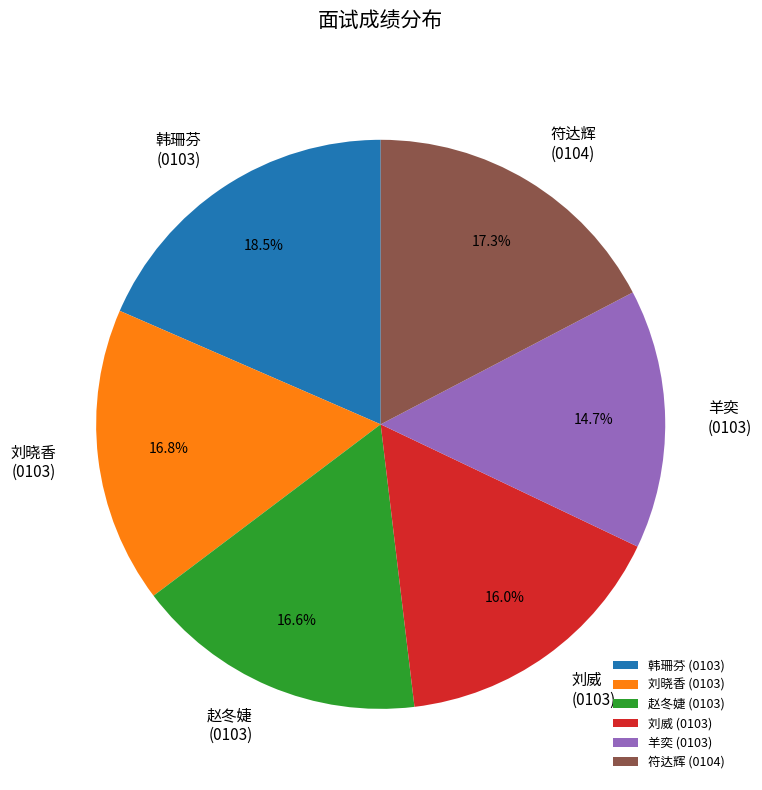

How many segments does this pie chart have?

6